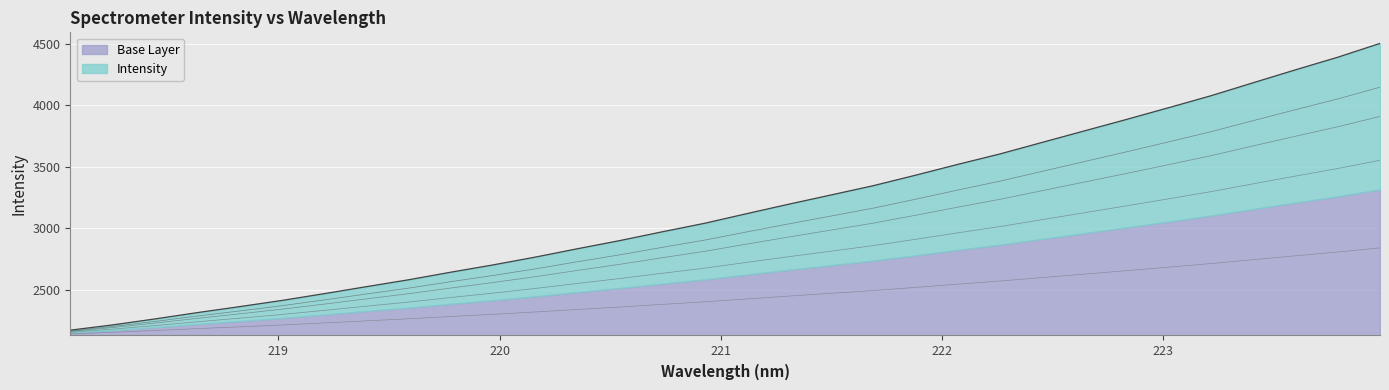

Between 223.9802 and 219.3979, which is larger?

223.9802